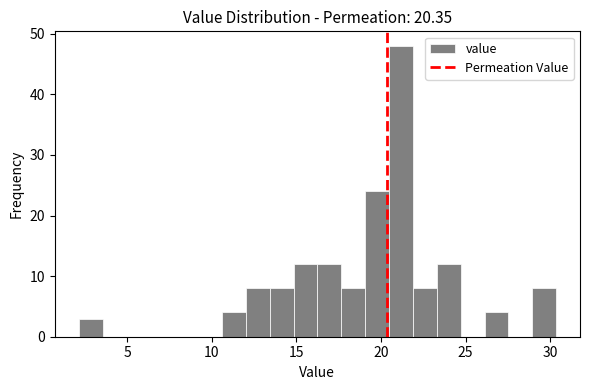

Read against the x-axis, roughly where is the centre of the tallest bar?

21.0